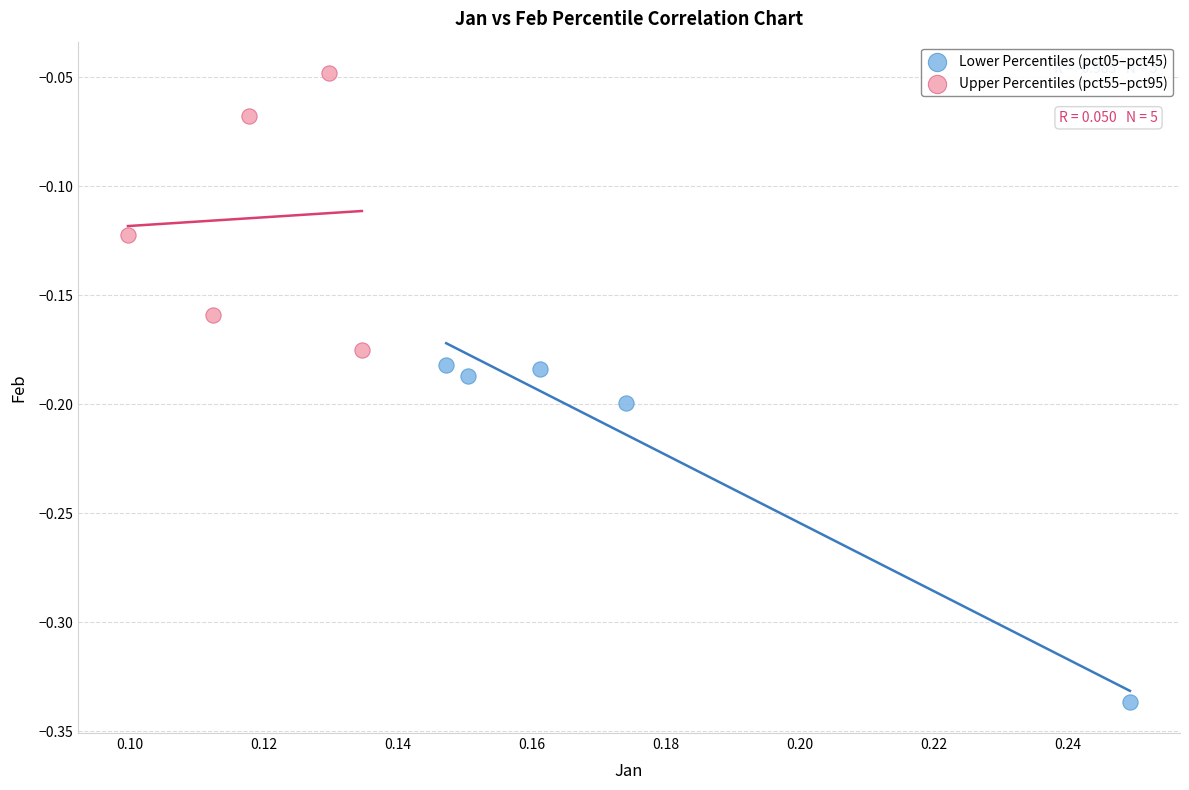

What are all the series names shown in the legend?

Lower Percentiles (pct05–pct45), Upper Percentiles (pct55–pct95)